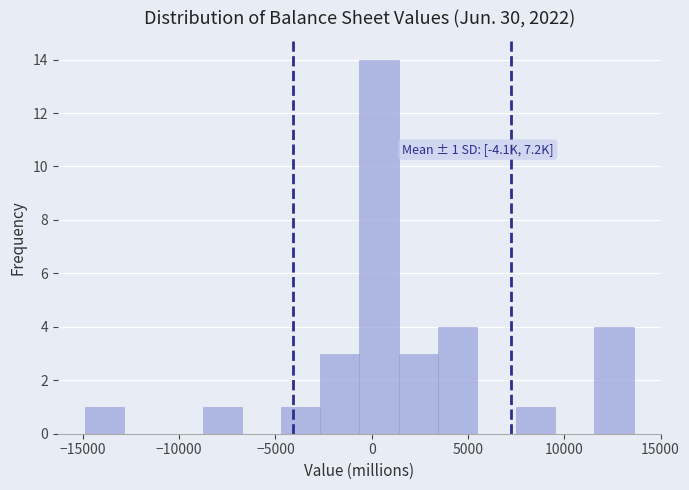

Over which range of the x-axis is the bar tallest?

-500 to 1500